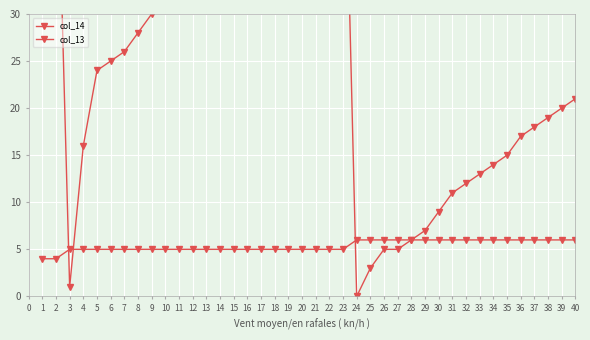

What is the greatest value displayed?

59